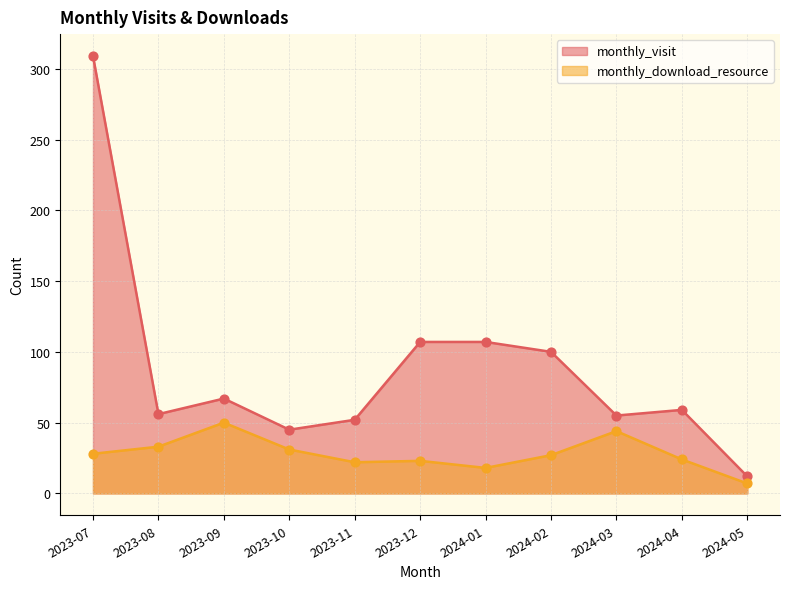

What are all the series names shown in the legend?

monthly_visit, monthly_download_resource